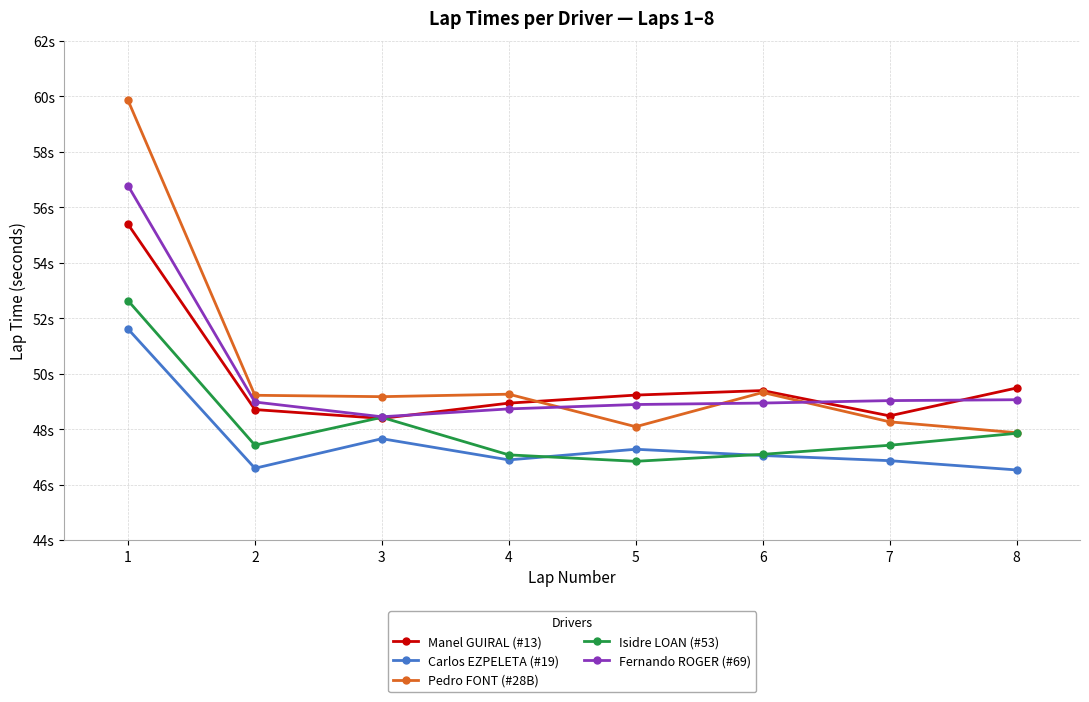

What is the value of the Isidre LOAN (#53) point at the 6th from the left?

47.1